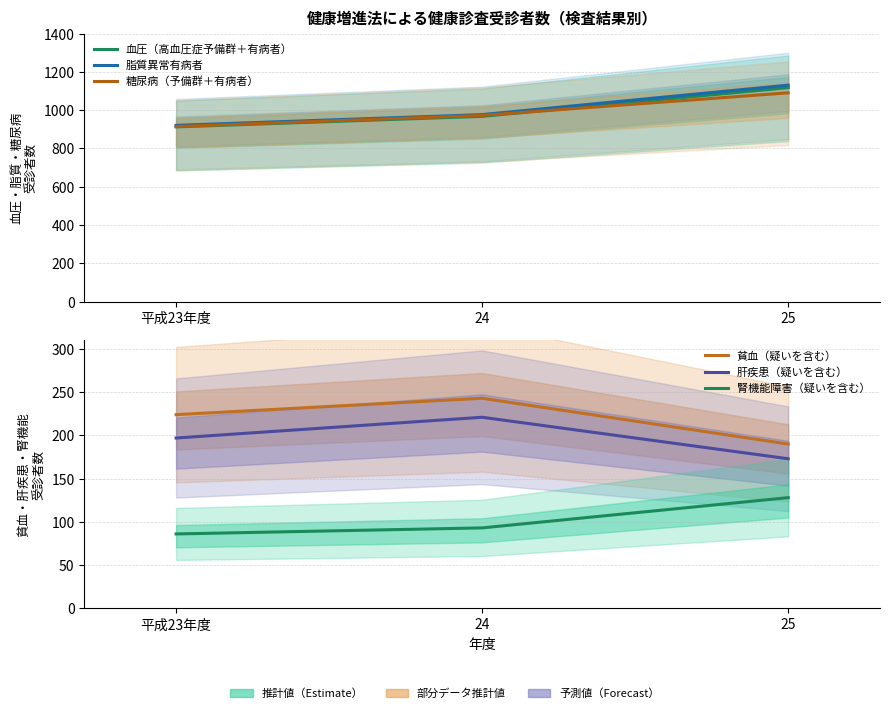

List the labels in order of 肝疾患（疑いを含む） value, smallest first.

25, 平成23年度, 24